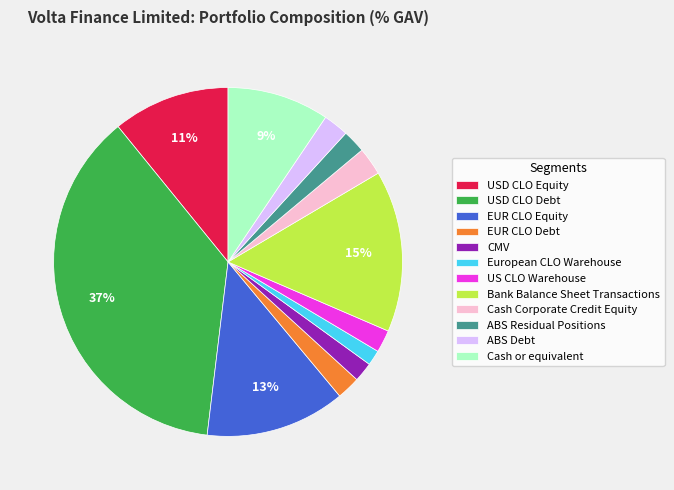

True or false: European CLO Warehouse accounts for 1% of the total.

True